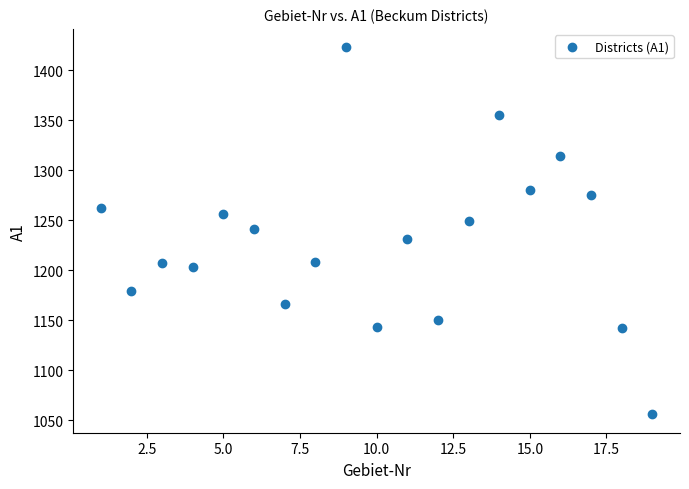

What is the range of X values (max minus min)?

18